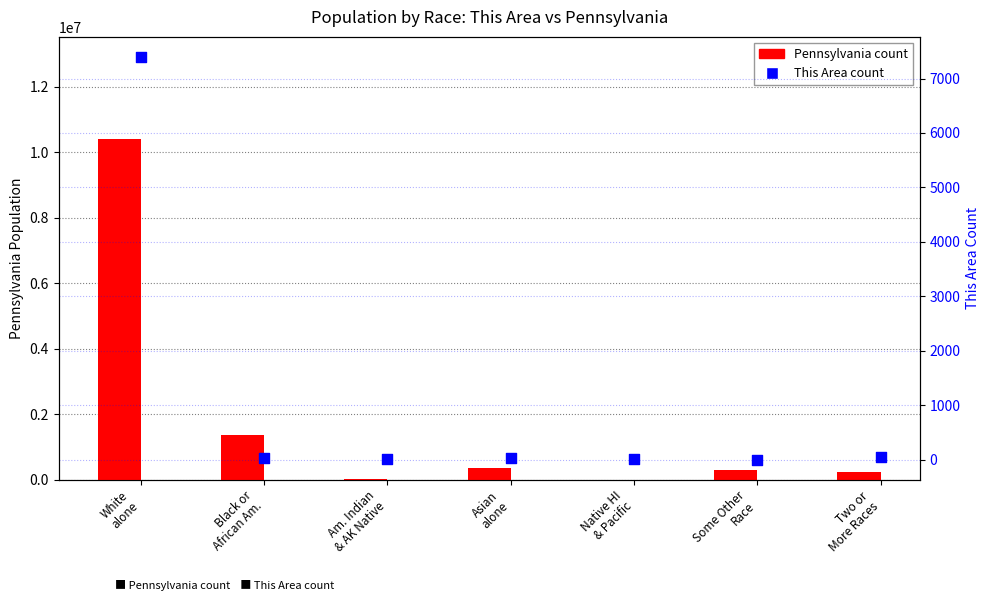

Which series has the largest total across all categories?

Pennsylvania